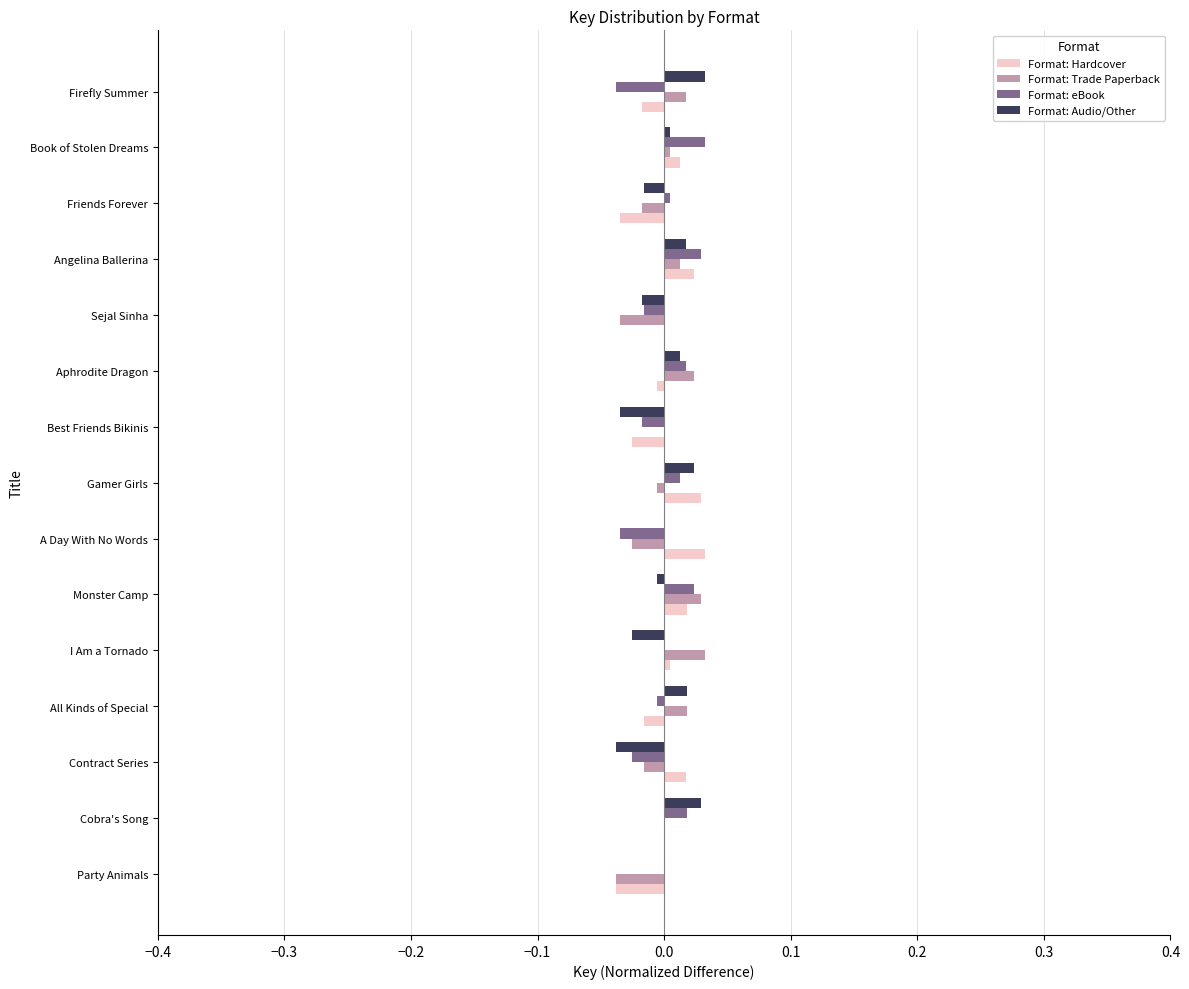

The value of Format: eBook at Monster Camp is 0.0. True or false?

True